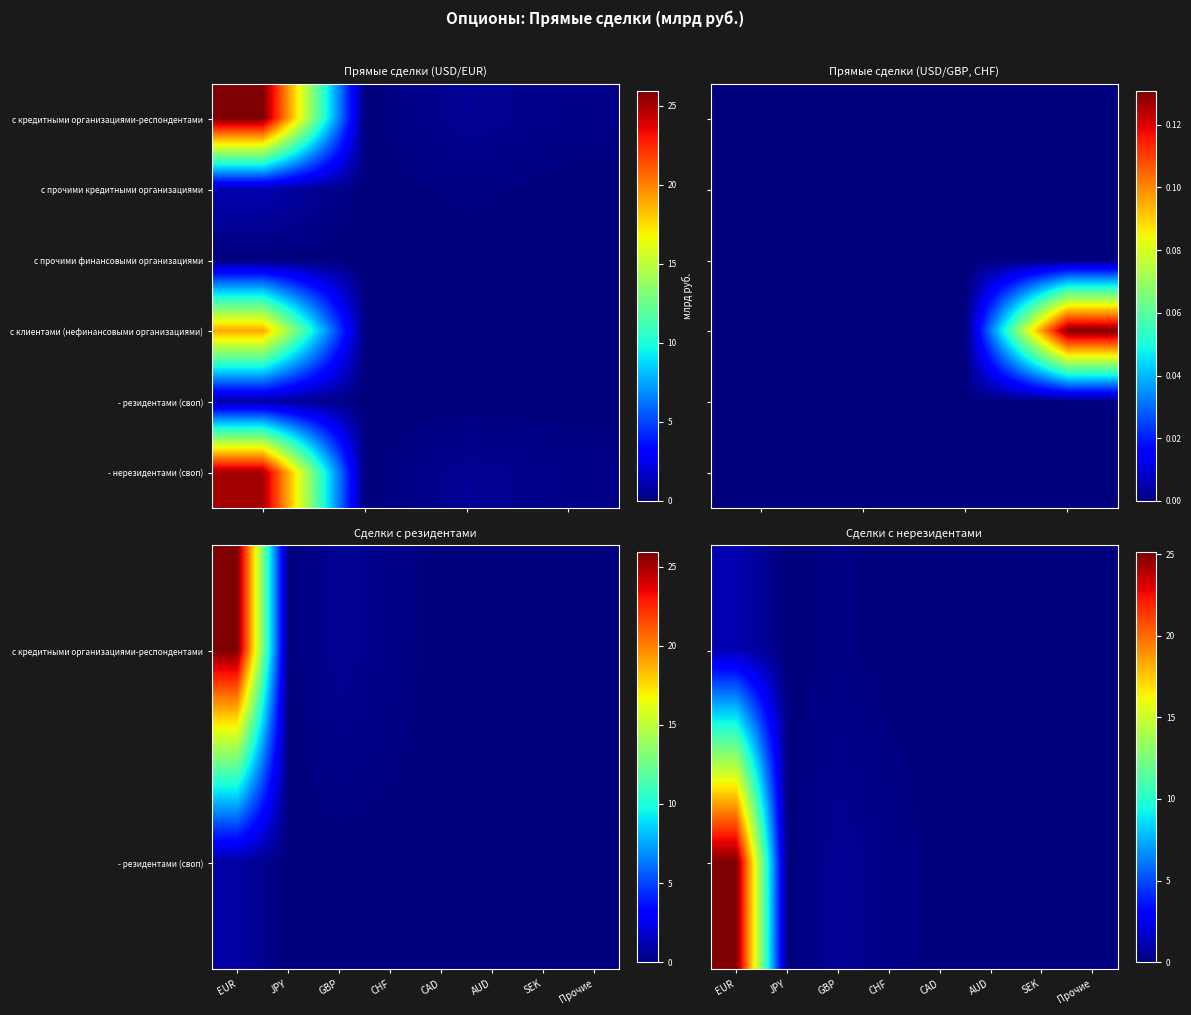

At how many categories does at least one series exceed 11?

1